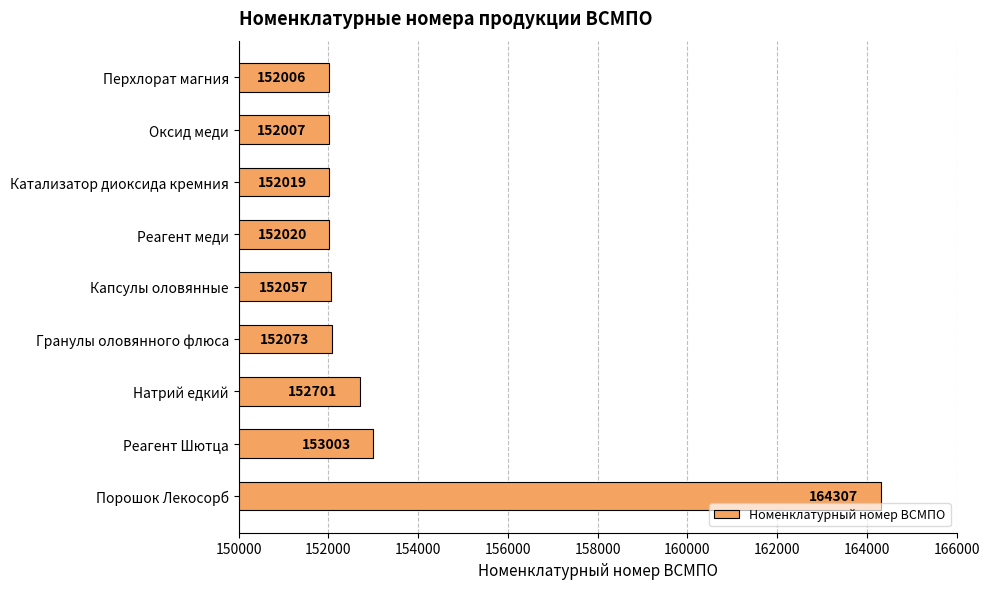

What is the difference between the maximum and second lowest values?

12300